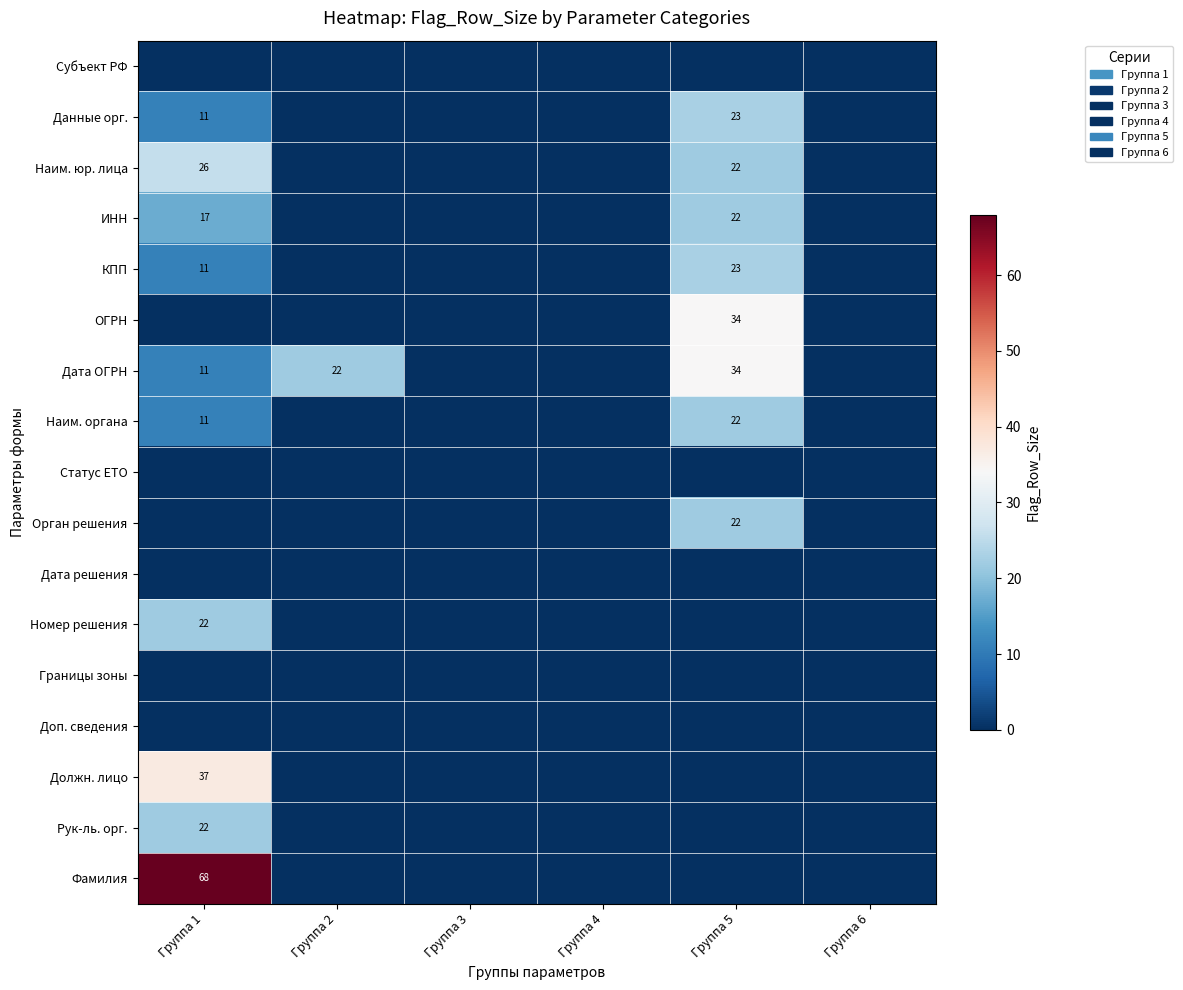

Is it true that Данные орг. equals 7 at Группа 1?

False